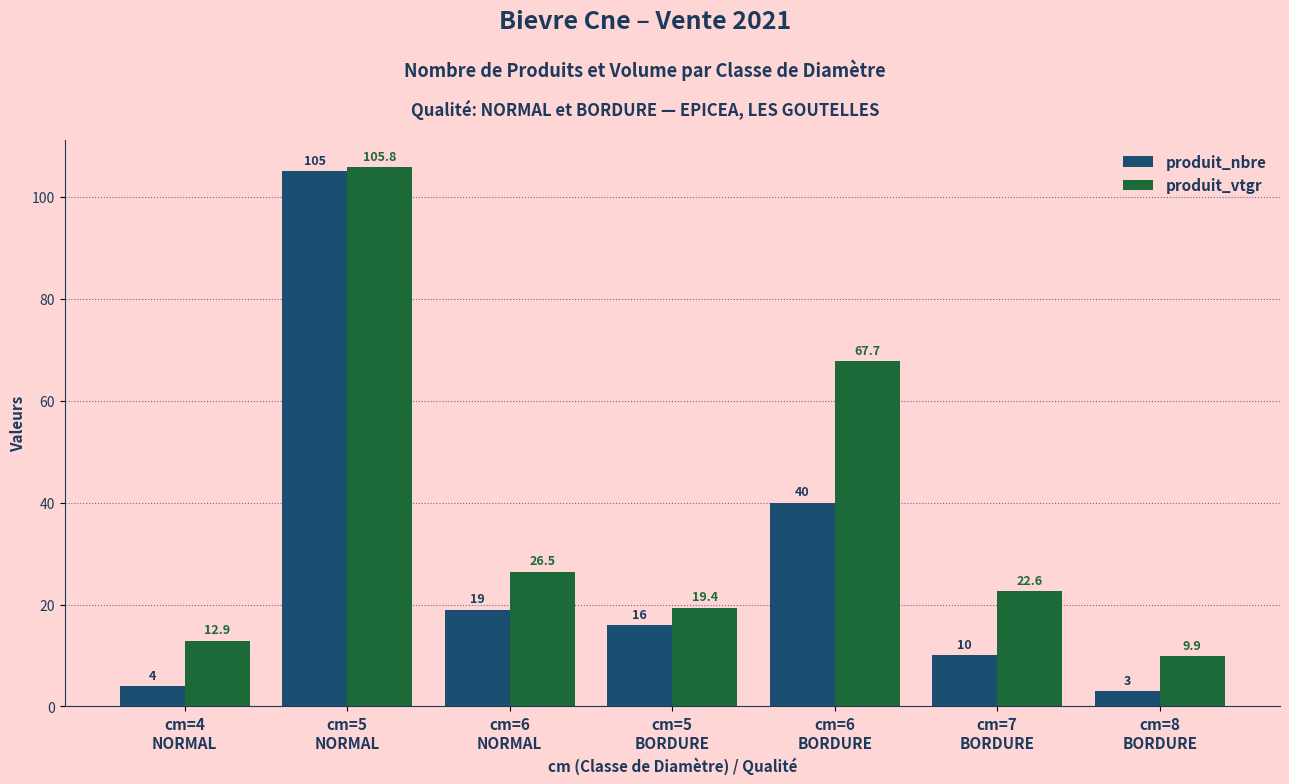

Reading right to left, transcribe all the data shown in this chart.

produit_nbre: 3.0	10.0	40.0	16.0	19.0	105.0	4.0
produit_vtgr: 9.9	22.6	67.7	19.4	26.5	105.8	12.9